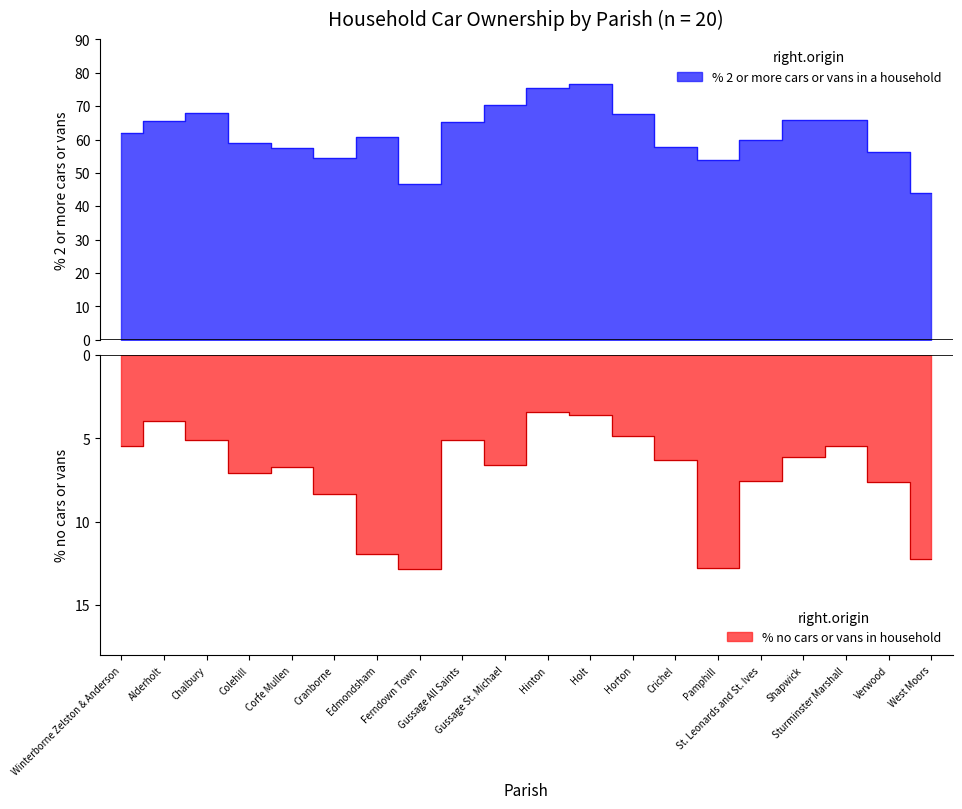

How many data points in % no cars or vans in household are above -6?

8